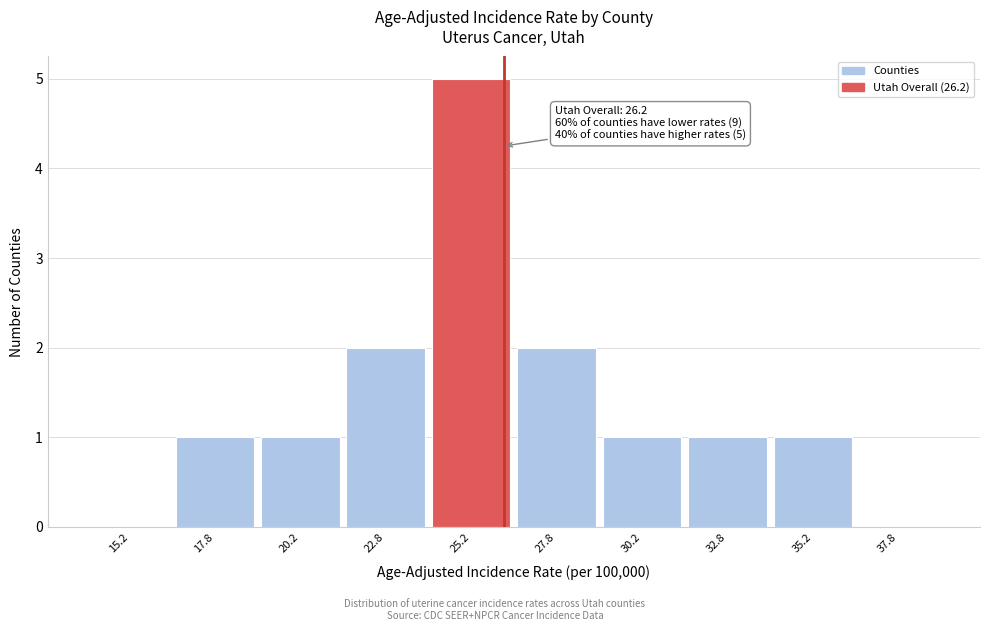

Which range on the x-axis has the tallest bar?

24.0 to 26.5